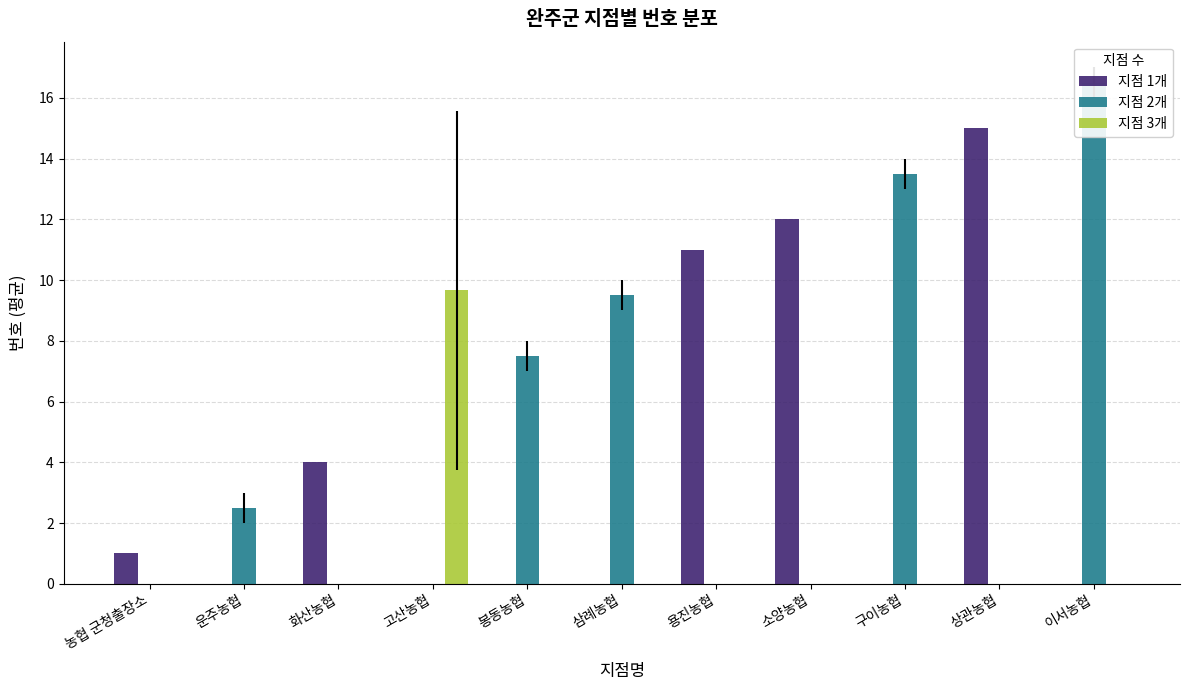

Reading left to right, what are all the values shown in this chart?

지점 1개: 1.0	0.0	4.0	0.0	0.0	0.0	11.0	12.0	0.0	15.0	0.0
지점 2개: 0.0	2.5	0.0	0.0	7.5	9.5	0.0	0.0	13.5	0.0	16.5
지점 3개: 0.0	0.0	0.0	9.7	0.0	0.0	0.0	0.0	0.0	0.0	0.0